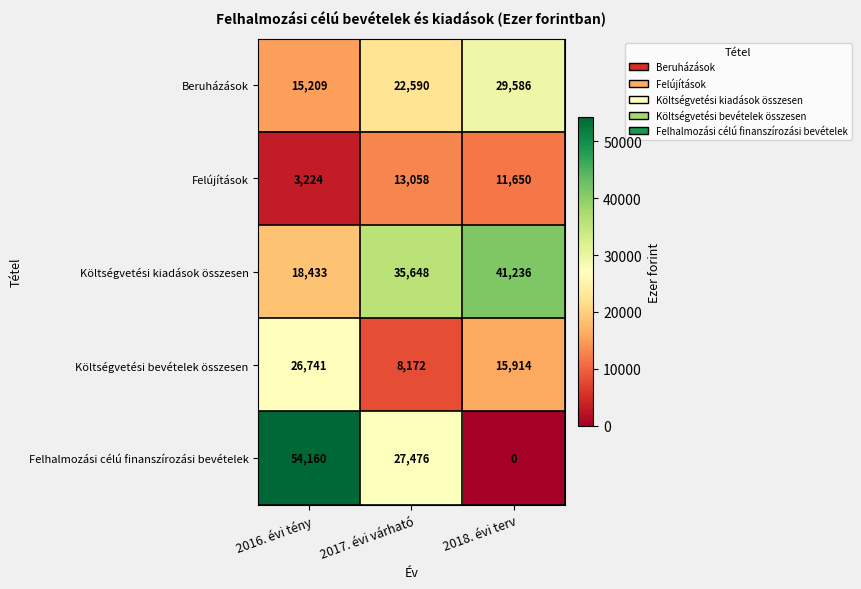

Is it true that Felújítások equals 3603 at 2018. évi terv?

False